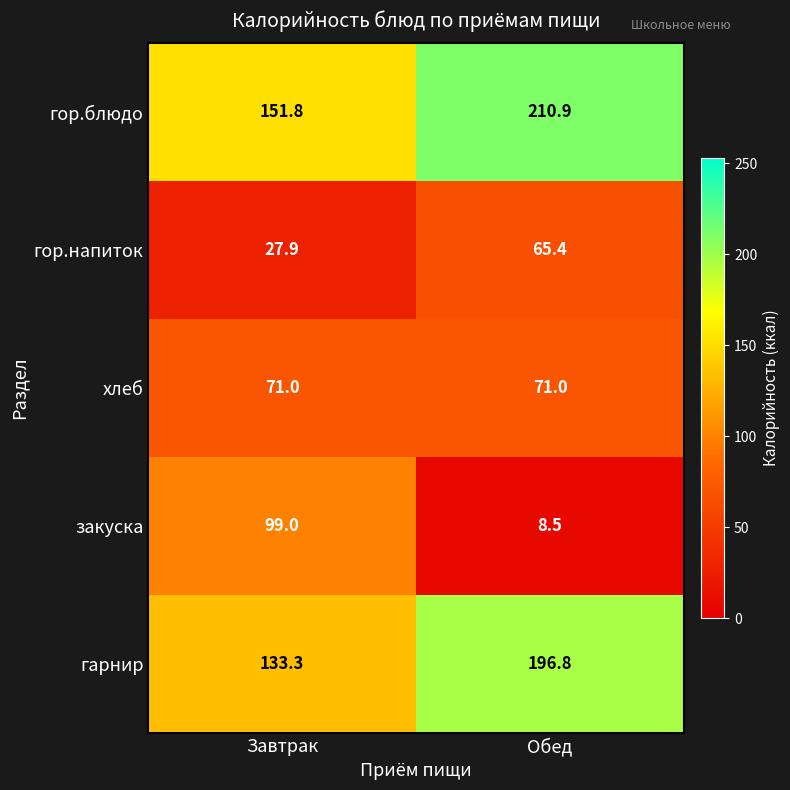

The гарнир series shows 133.3 at Завтрак. True or false?

True